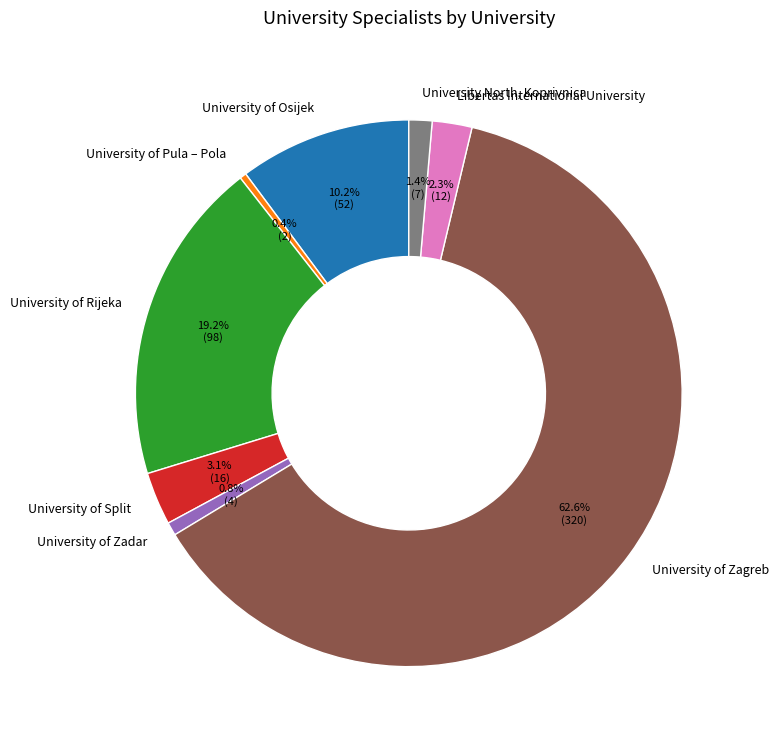

Does University of Osijek represent more than half of the total?

No